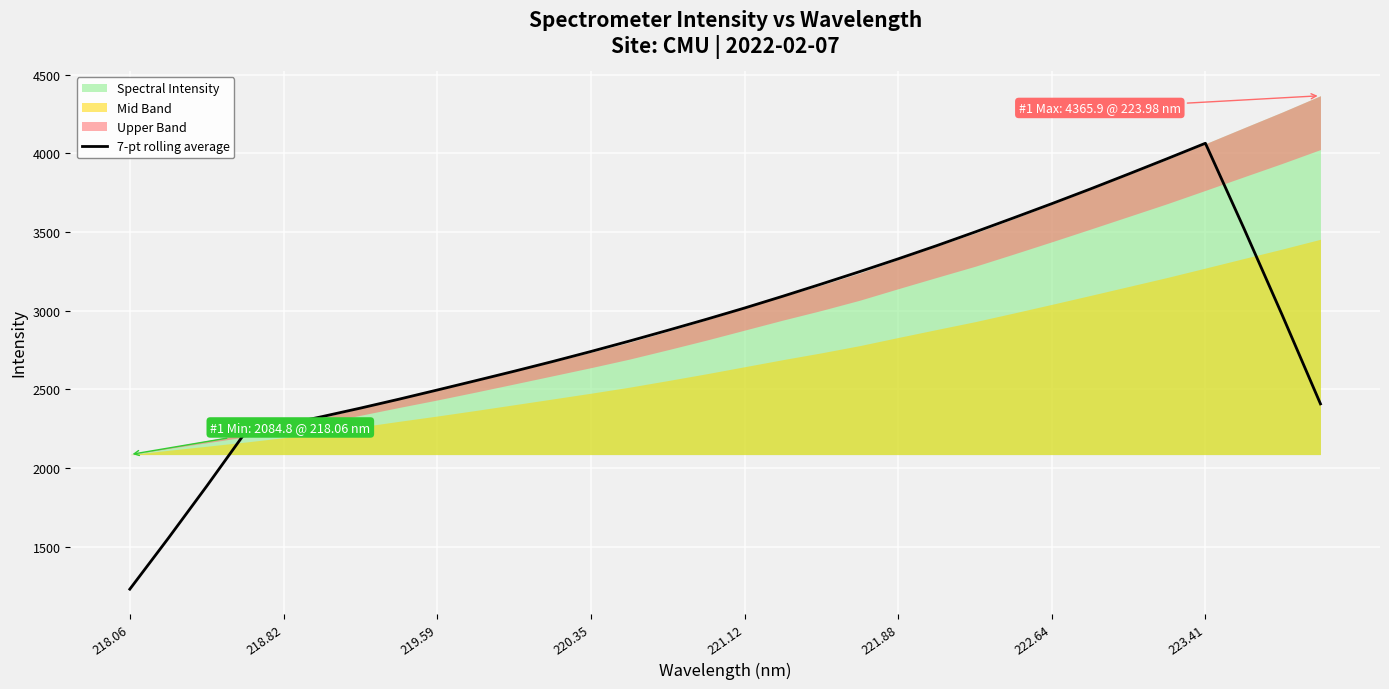

Is it true that 7-pt rolling average equals 4063.7 at 223.41?

True